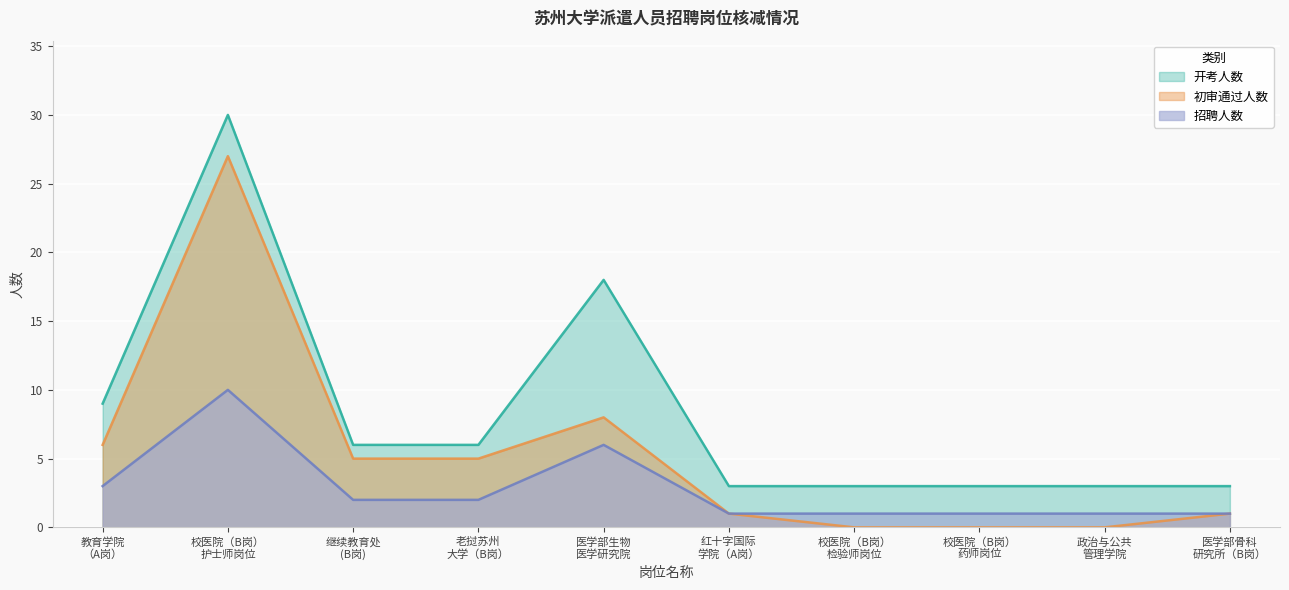

What are all the series names shown in the legend?

开考人数, 初审通过人数, 招聘人数